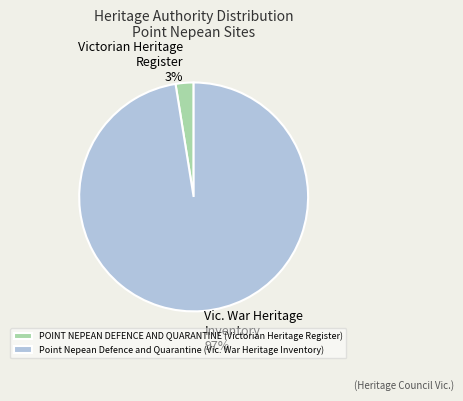

Do Point Nepean Defence and Quarantine (Vic. War Heritage Inventory) and POINT NEPEAN DEFENCE AND QUARANTINE (Victorian Heritage Register) together represent more than half of the pie?

Yes